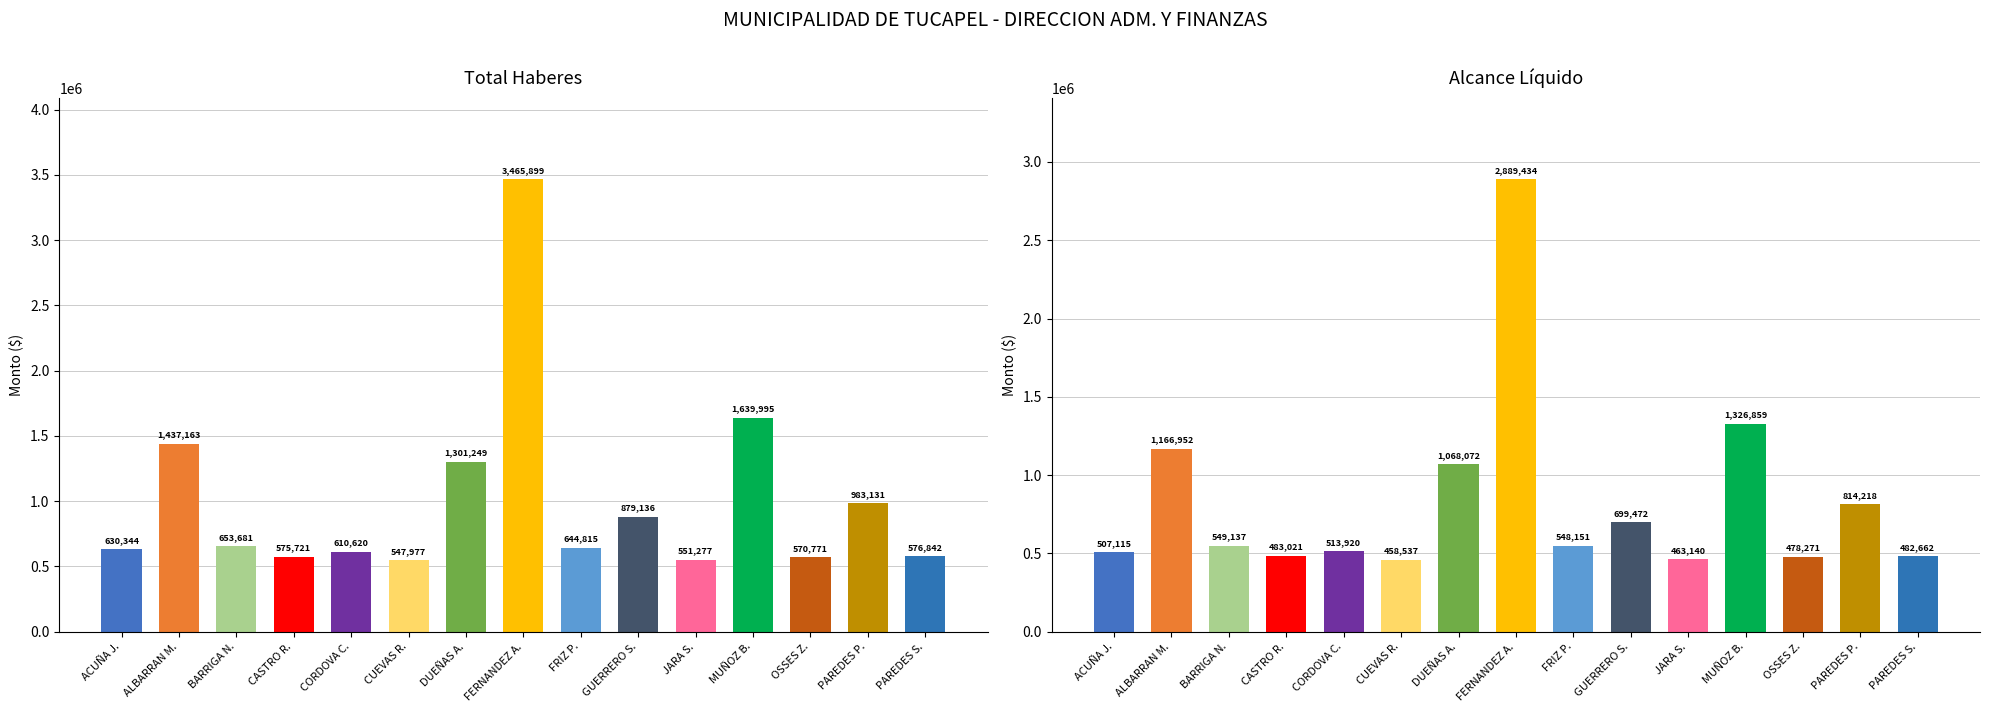

At which label does ALCANCE LIQUIDO reach its minimum?

CUEVAS R.